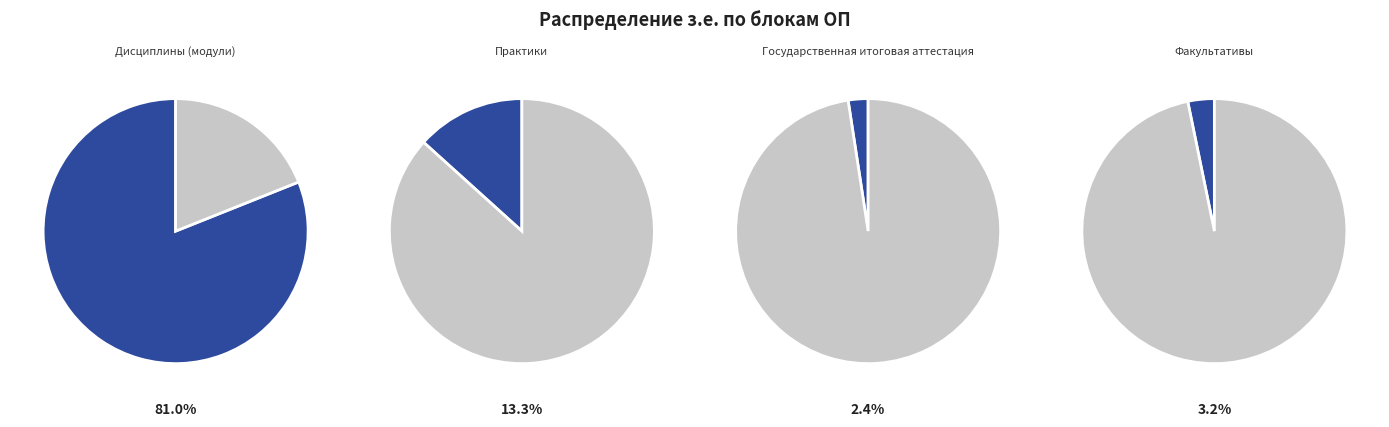

Does Практики account for over 50% of the chart?

No